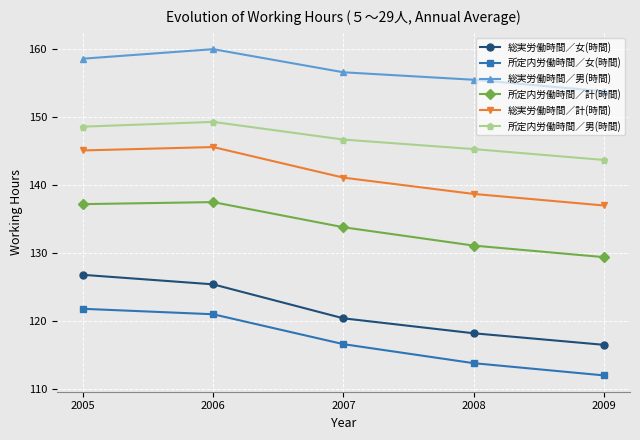

How many data points in 所定内労働時間／計(時間) are above 133?

3